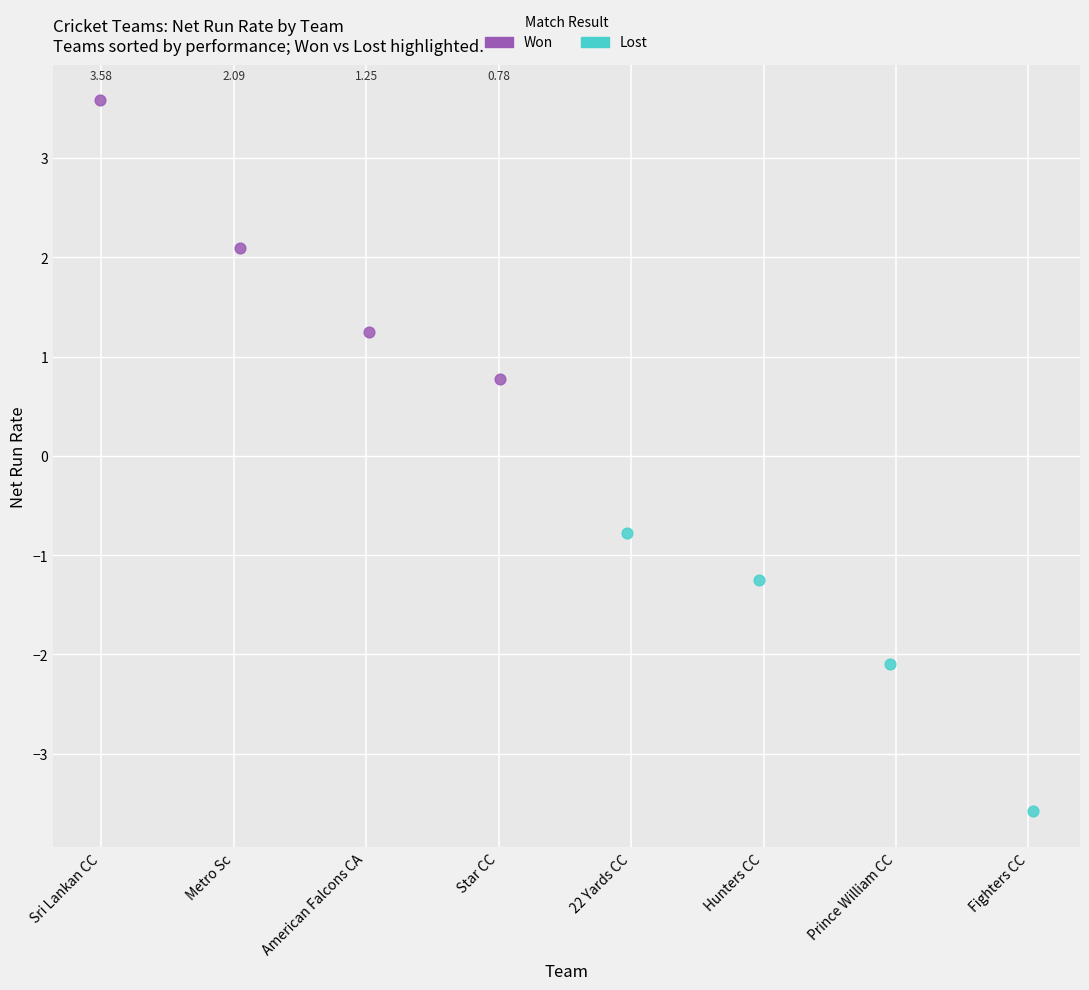

Which series reaches the maximum Y coordinate?

Won